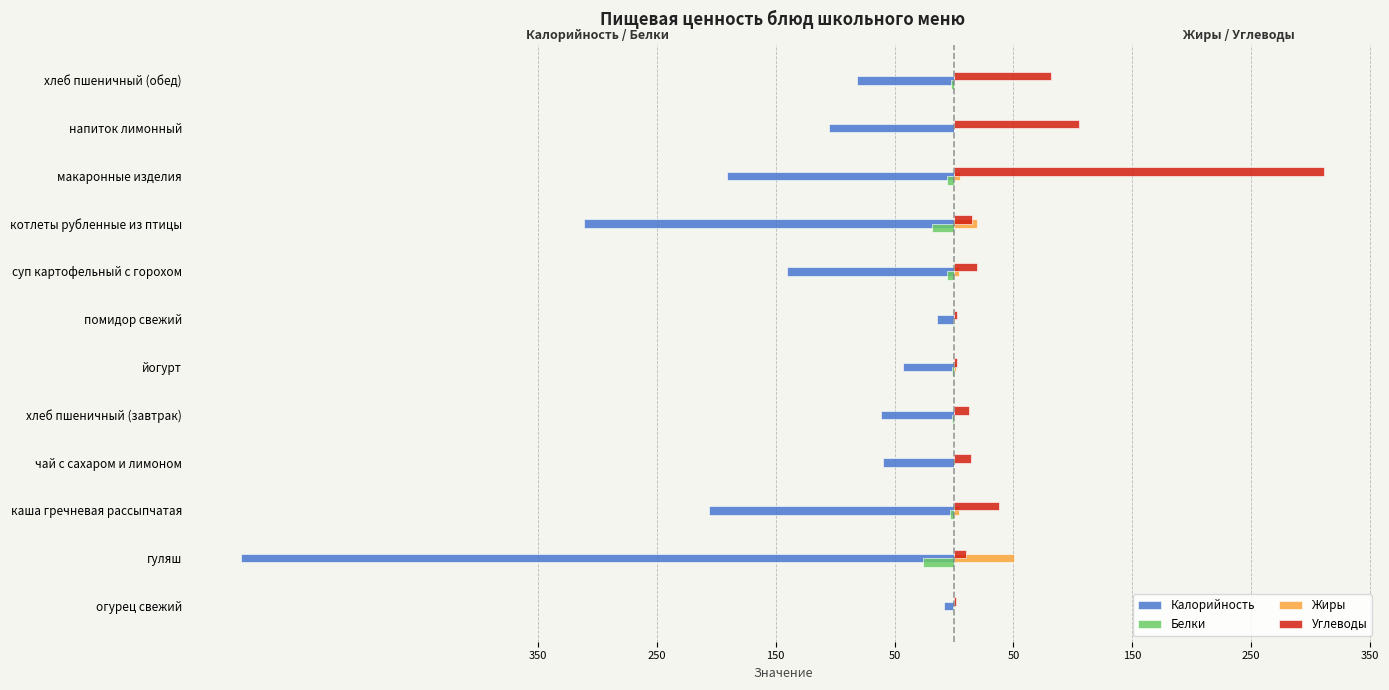

What are all the series names shown in the legend?

Калорийность, Белки, Жиры, Углеводы